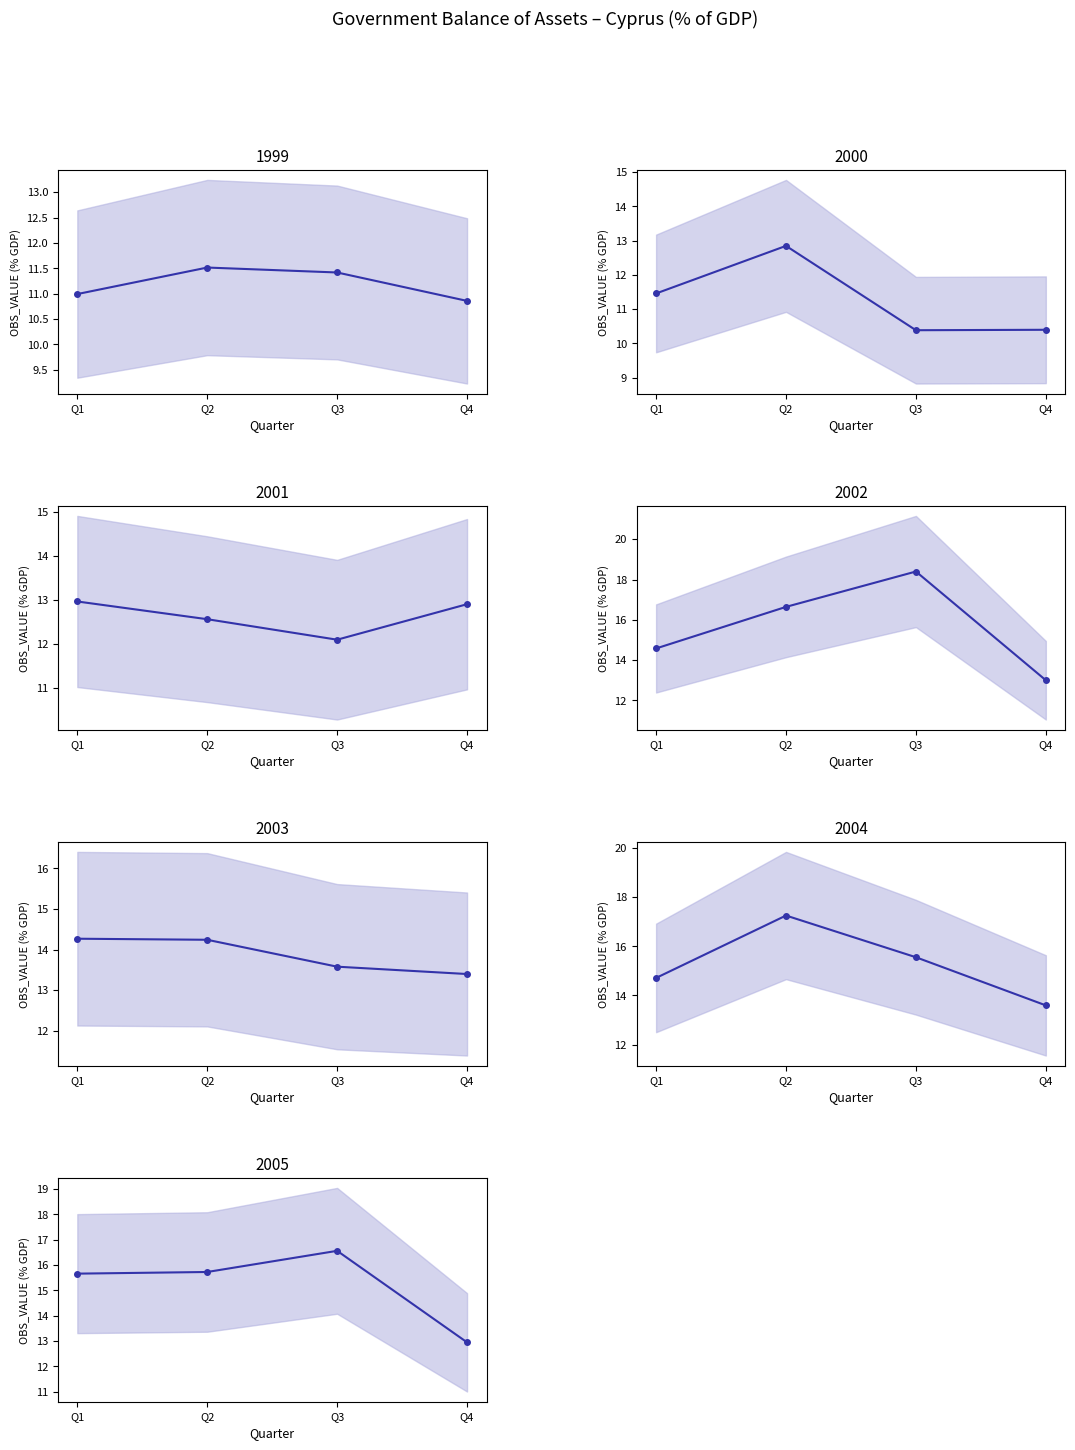

At which category does the data reach its first local valley?

1999-Q4